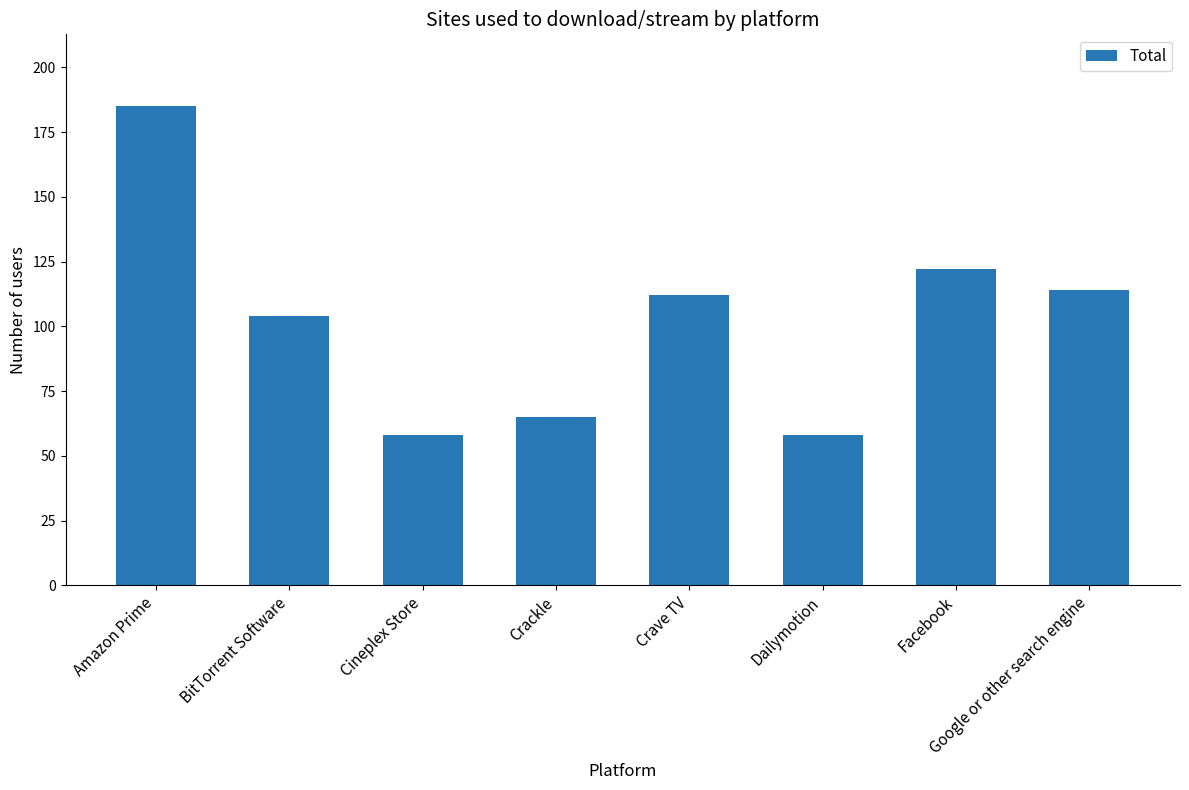

What is the value of the 2nd bar from the left?

104